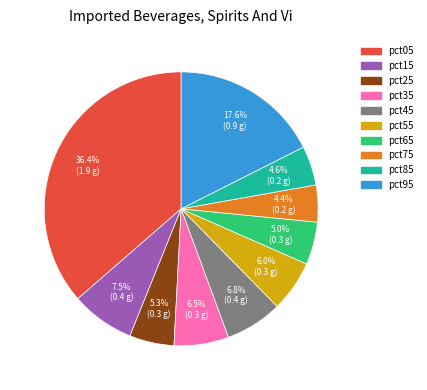

Is pct95 the majority of the pie?

No